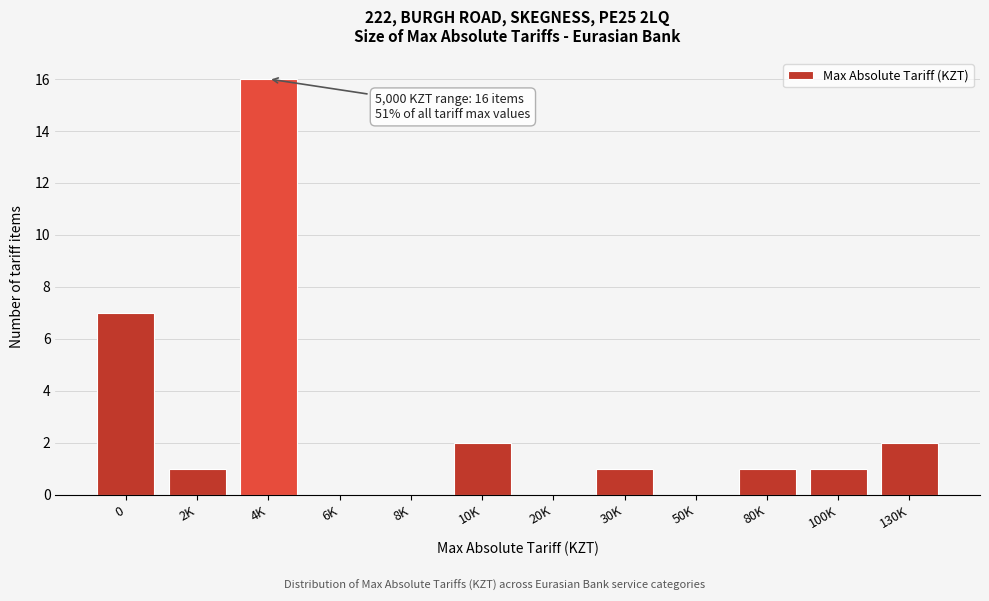

Reading left to right, list all the values displayed in this chart.

0=7	2K=1	4K=16	6K=0	8K=0	10K=2	20K=0	30K=1	50K=0	80K=1	100K=1	130K=2